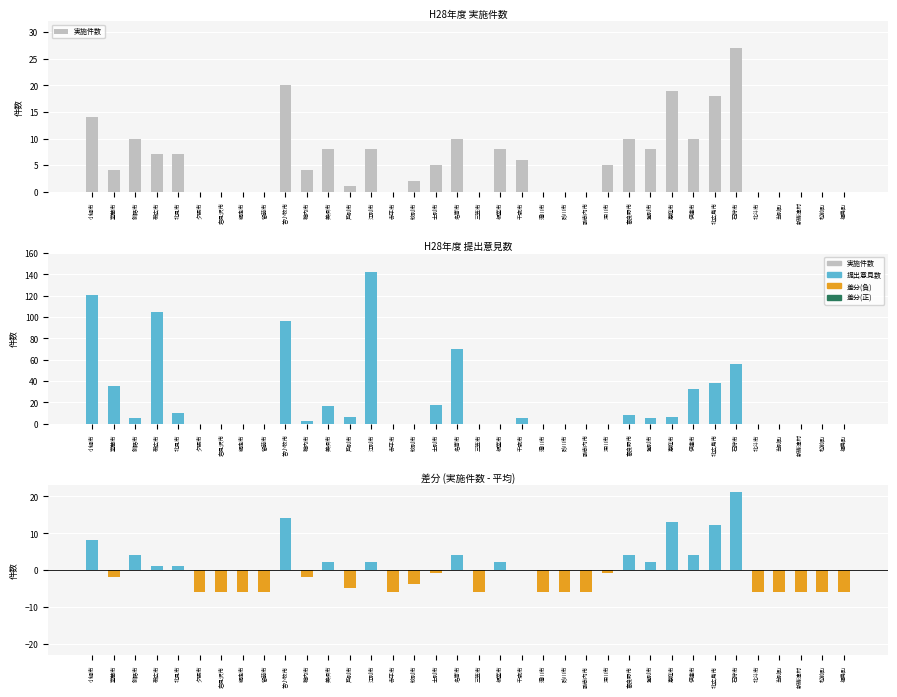

Is the value of 提出意見数 at 登別市 greater than the value of 差分 at 帯広市?

Yes